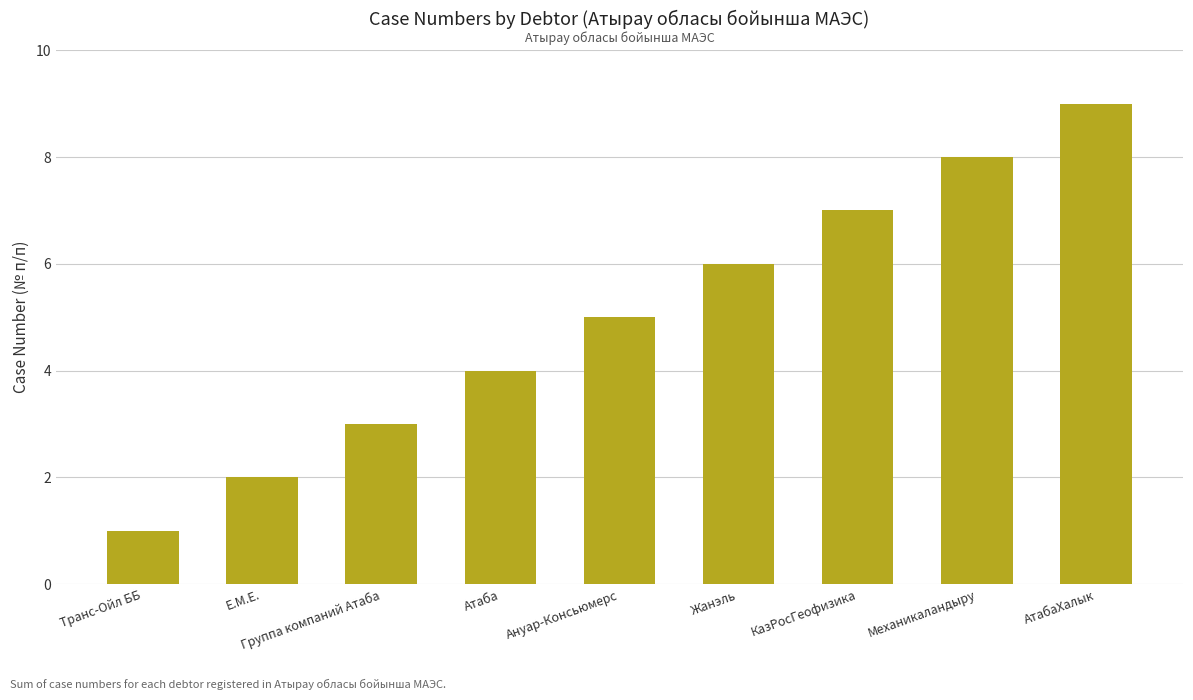

Is it true that the value at Атаба is 4?

True